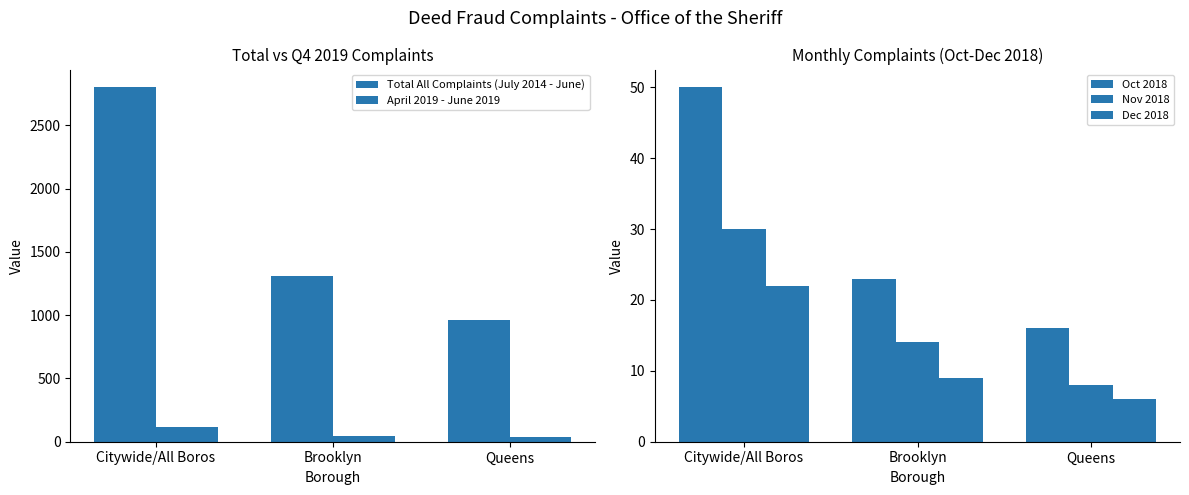

The value of Nov 2018 at Brooklyn is 21. True or false?

False